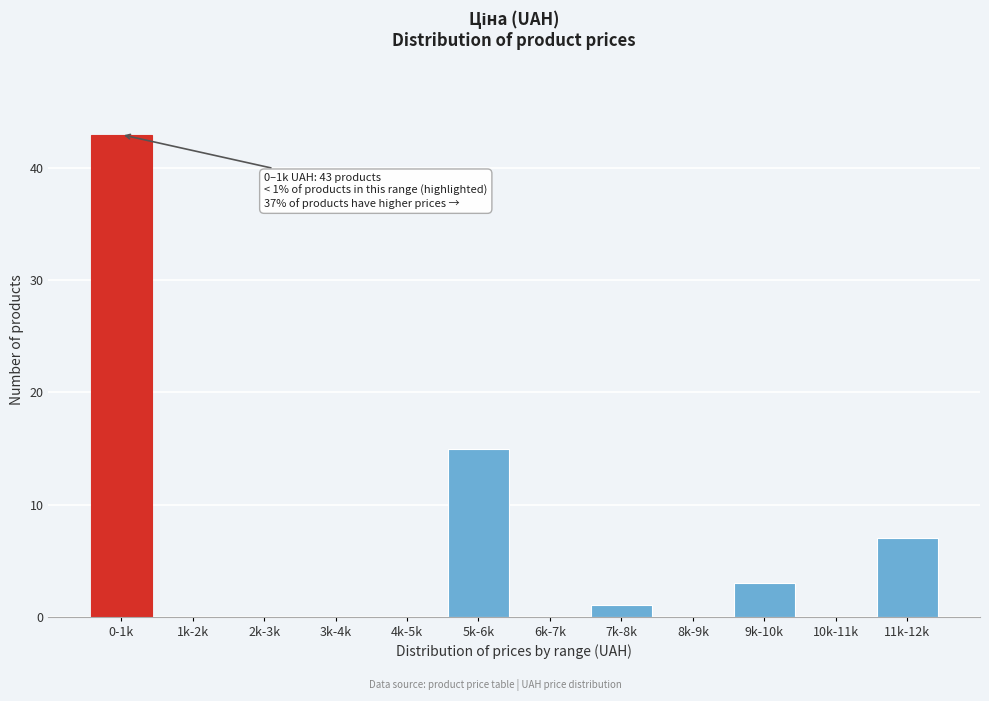

Reading left to right, extract all data points from this chart.

0-1k=43	1k-2k=0	2k-3k=0	3k-4k=0	4k-5k=0	5k-6k=15	6k-7k=0	7k-8k=1	8k-9k=0	9k-10k=3	10k-11k=0	11k-12k=7